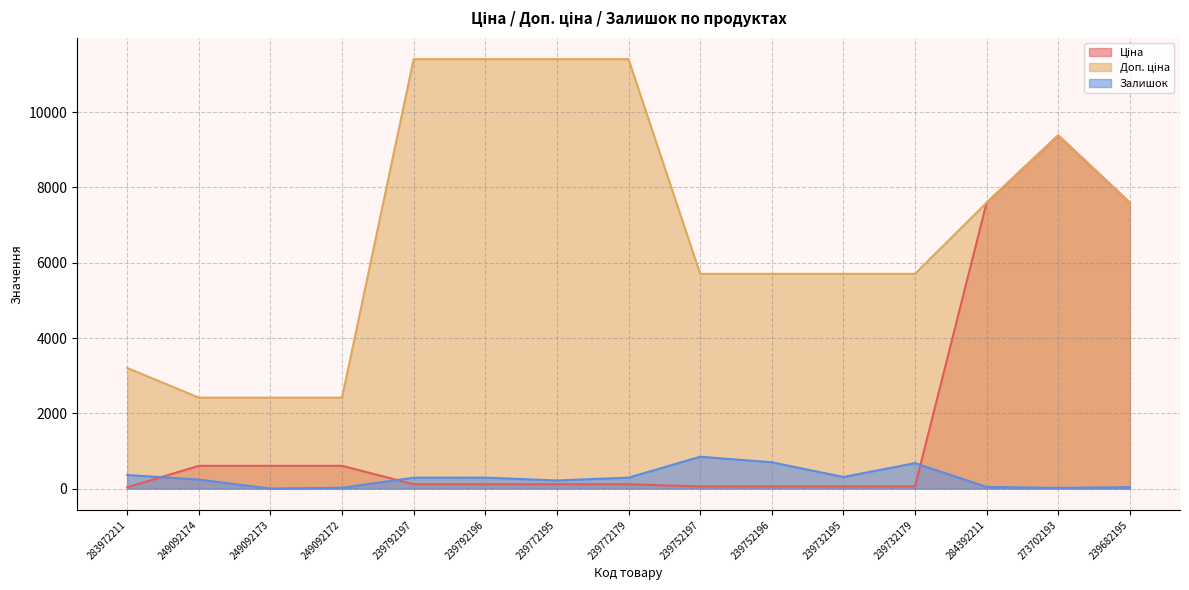

Is the value of Залишок at 284392211 greater than the value of Доп. ціна at 239682195?

No